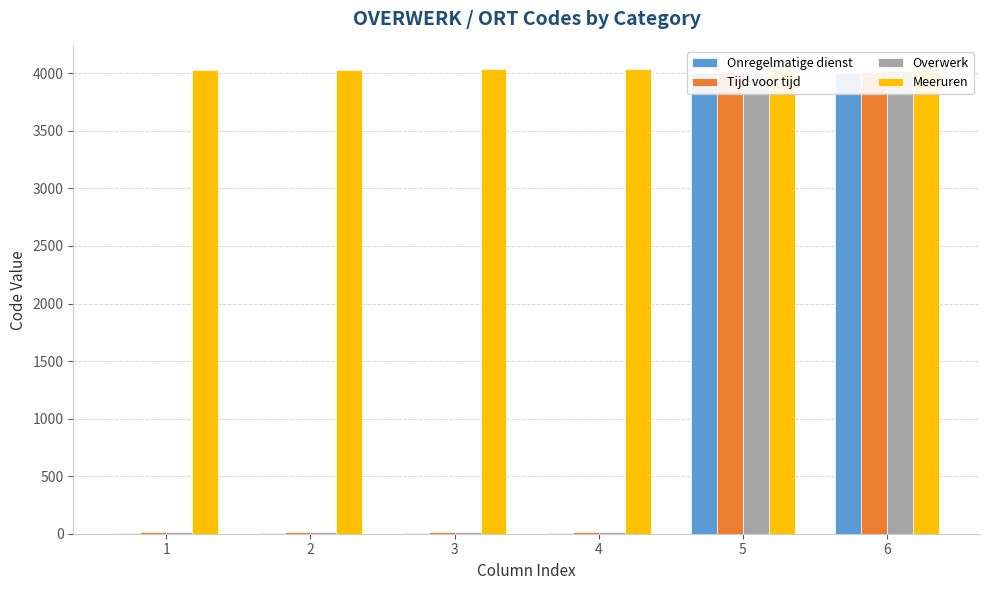

What is the smallest value displayed?

6